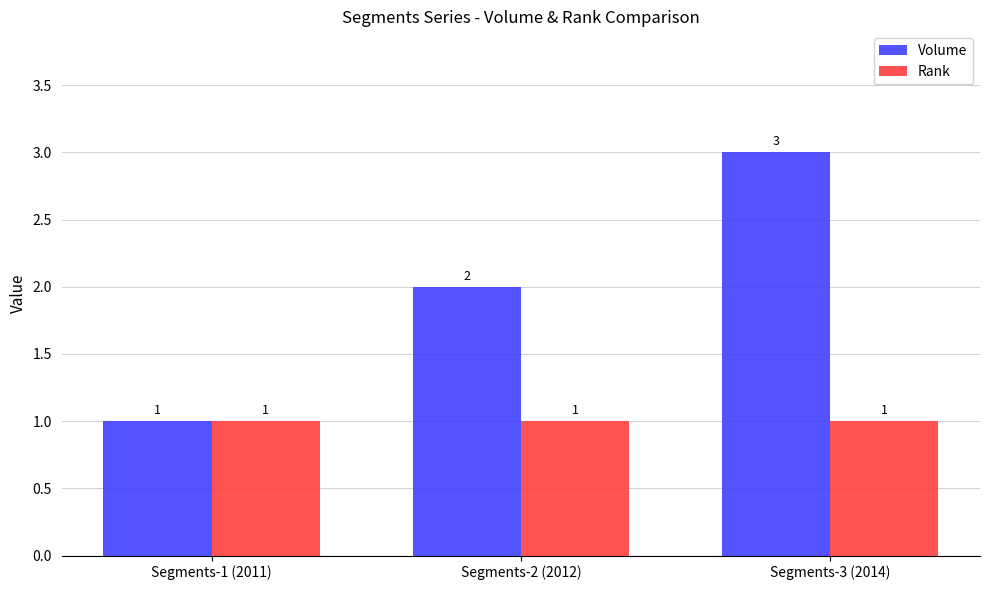

Reading left to right, transcribe all the data shown in this chart.

Volume: Segments-1 (2011)=1	Segments-2 (2012)=2	Segments-3 (2014)=3
Rank: Segments-1 (2011)=1	Segments-2 (2012)=1	Segments-3 (2014)=1